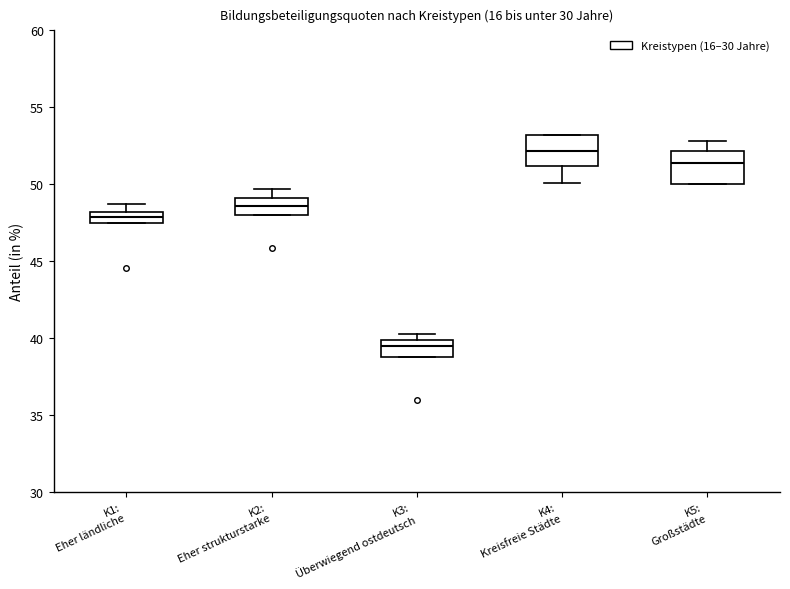

Which box has the lowest median line?

K3: Überwiegend ostdeutsch